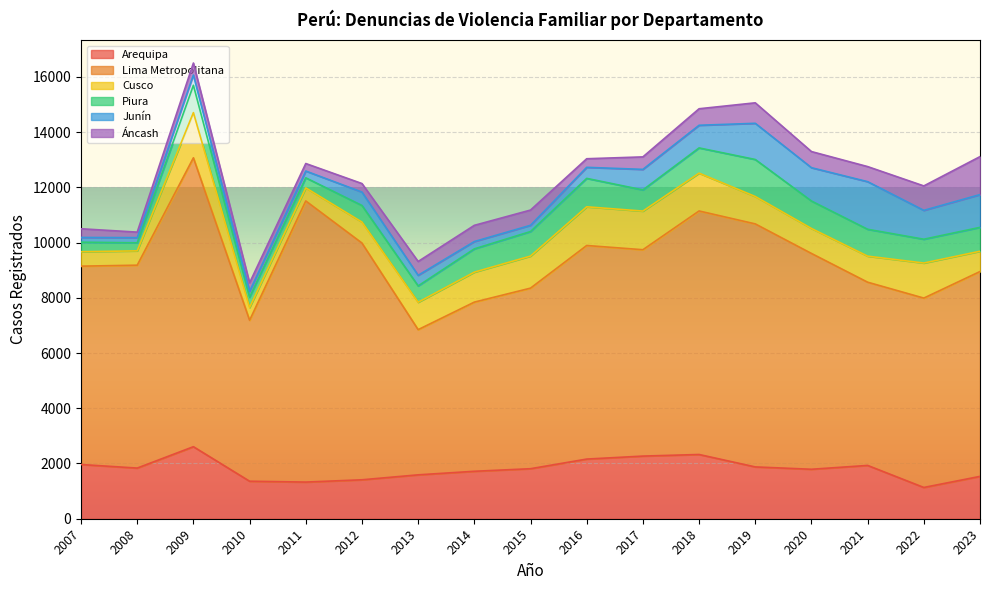

Reading left to right, what are all the values shown in this chart?

Arequipa: 1963	1834	2608	1358	1327	1410	1589	1718	1811	2160	2268	2326	1876	1791	1930	1132	1533
Lima Metropolitana: 7182	7346	10460	5828	10179	8572	5257	6125	6538	7733	7472	8817	8799	7814	6634	6857	7417
Cusco: 523	519	1636	461	473	759	992	1085	1161	1401	1399	1369	992	905	943	1269	735
Piura: 345	291	990	373	364	601	592	843	888	1029	766	914	1340	993	973	862	865
Junín: 171	188	370	211	246	485	384	265	226	400	744	820	1310	1207	1724	1045	1186
Áncash: 315	199	436	311	272	309	500	587	552	311	452	598	742	584	546	885	1375